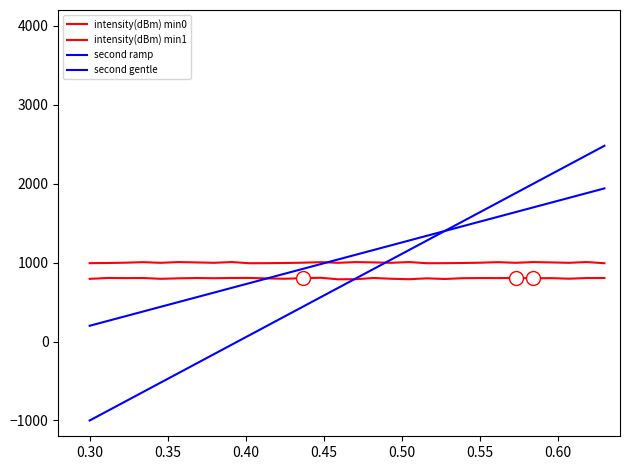

Does the chart display data point markers on the line(s)?

No